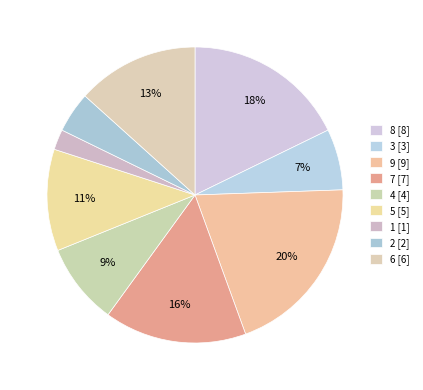

Approximately how many times larger is the value at 8 compared to 7?

1.1